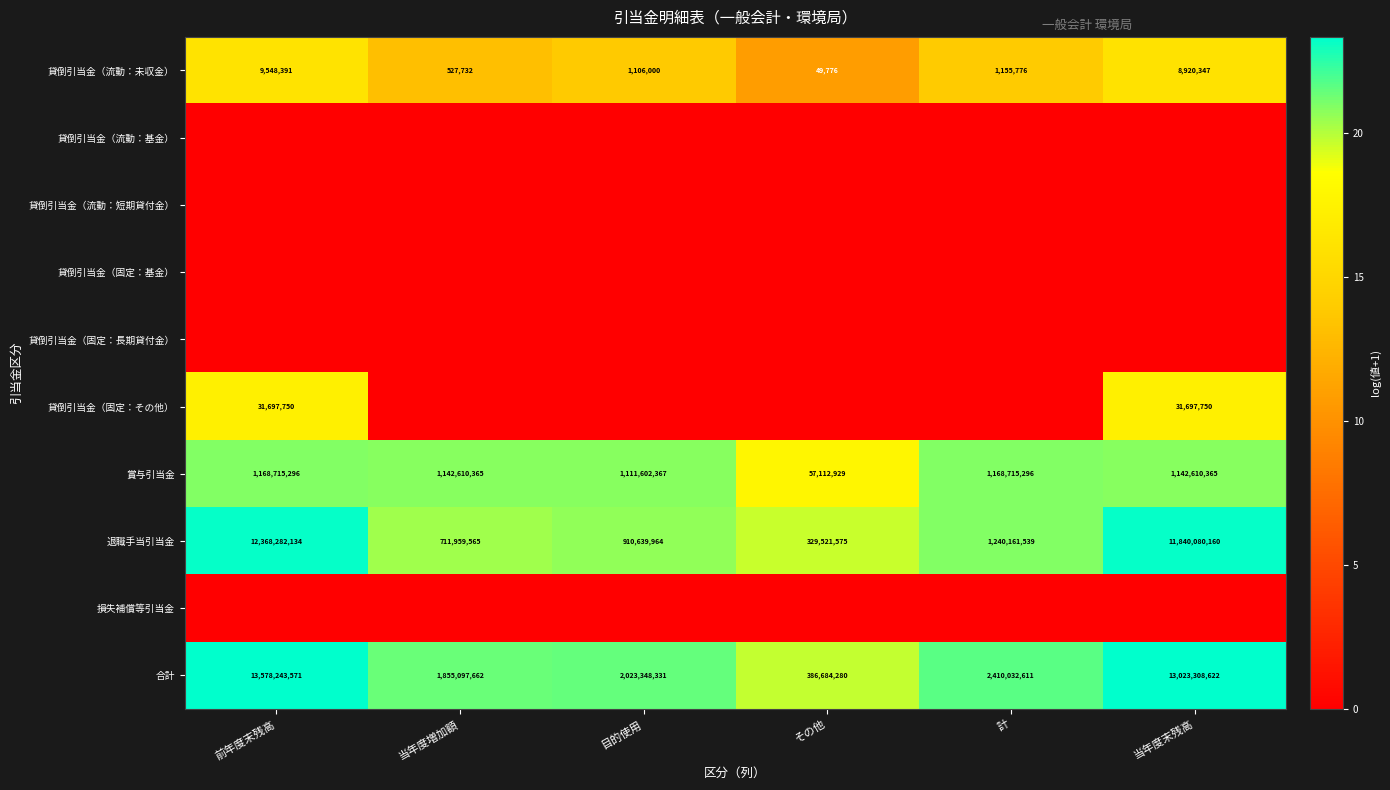

What is the difference between the maximum and minimum values in the 賞与引当金 series?

1111602367